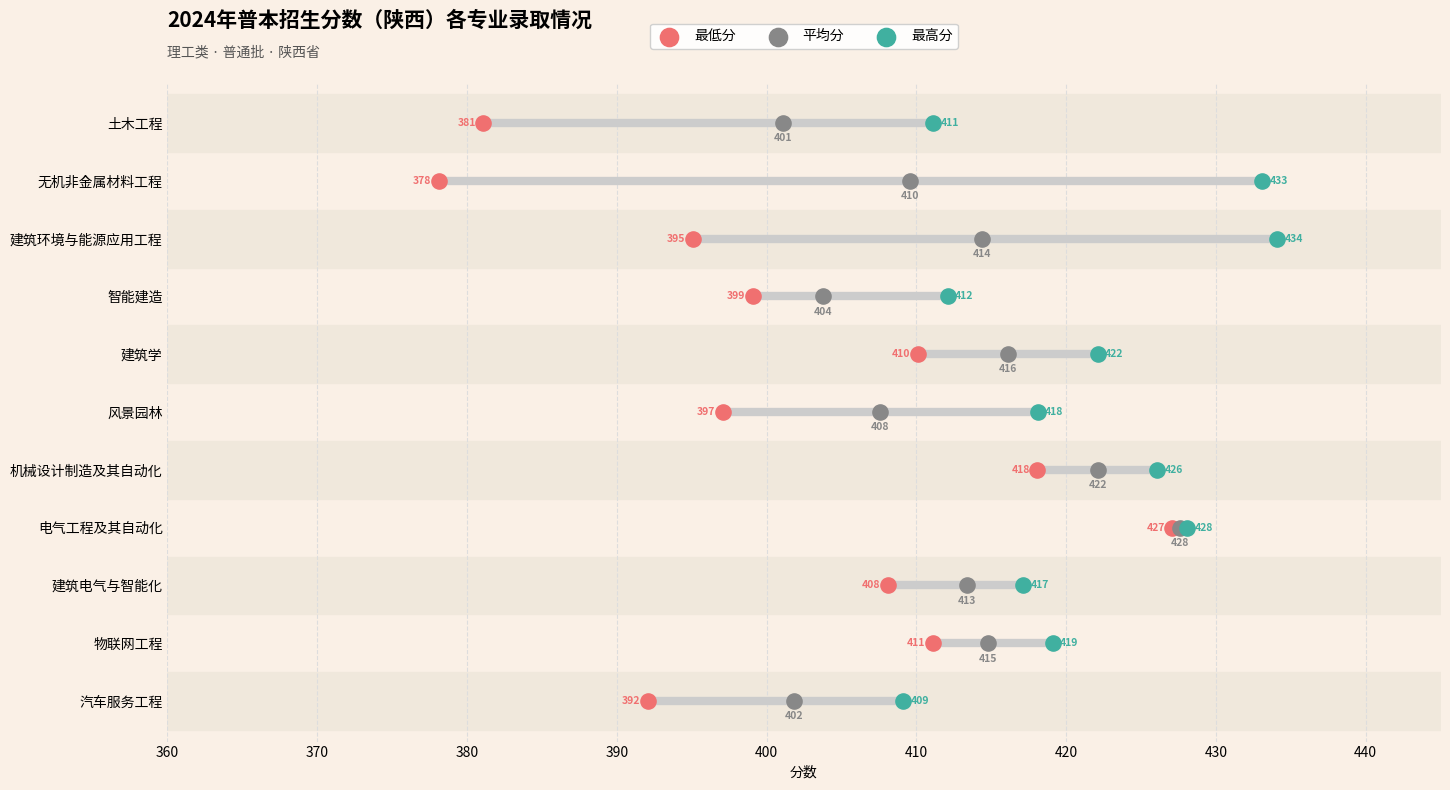

What are all the series names shown in the legend?

最低分, 平均分, 最高分